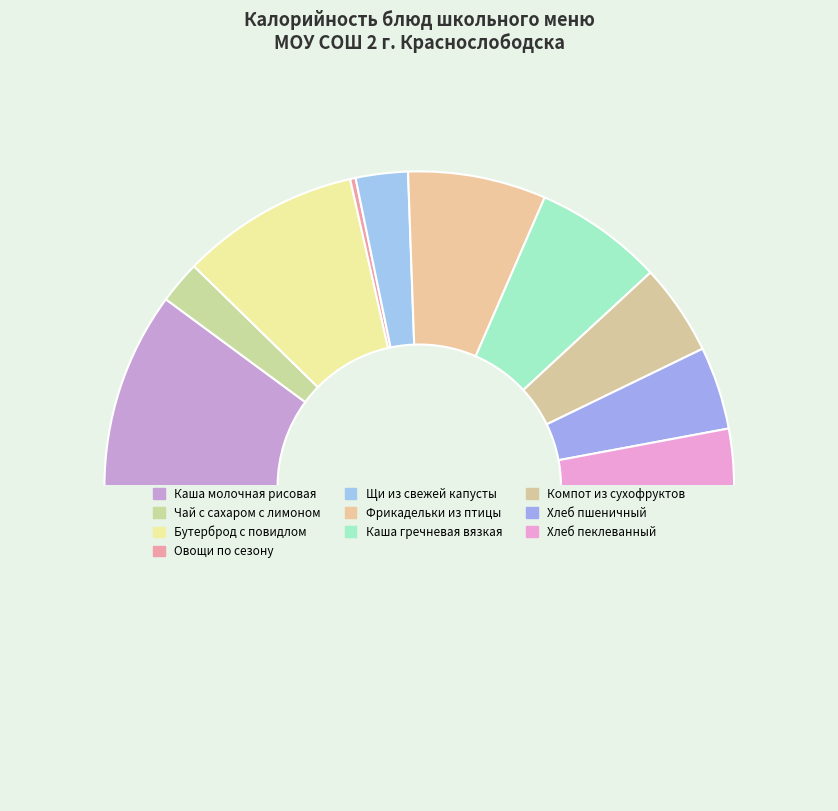

Is there a majority slice in this chart?

No